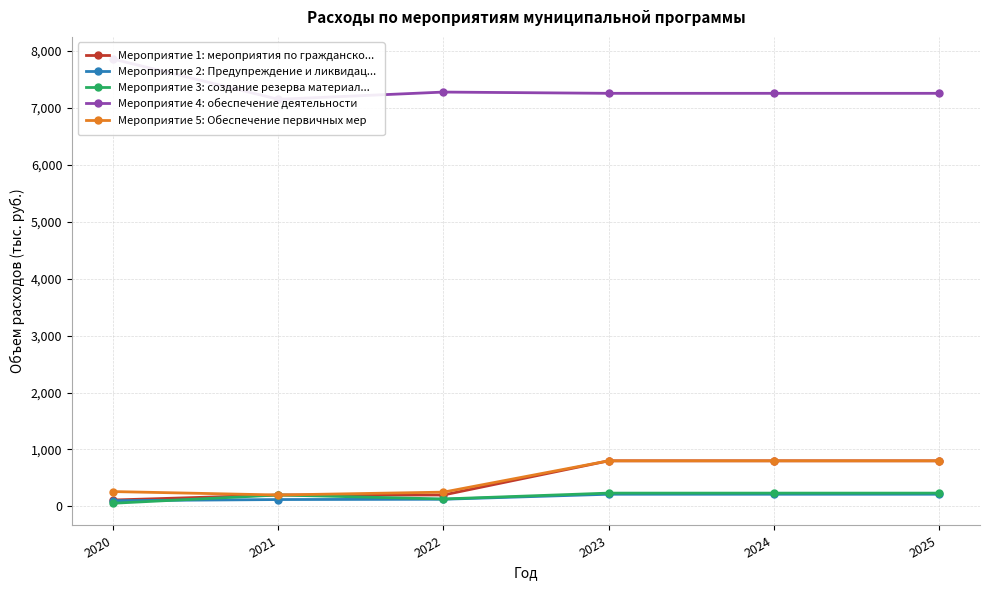

Is it true that Мероприятие 3: создание резерва материал... equals 176.8 at 2022?

False